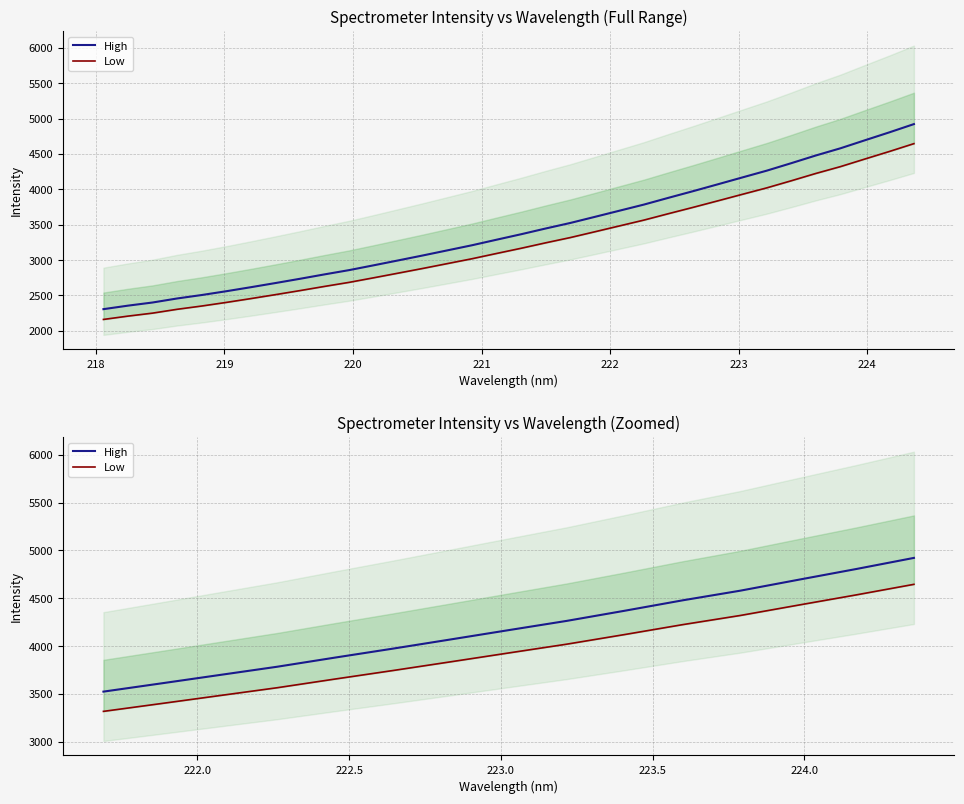

What is the label of the 12th point from the right?

220